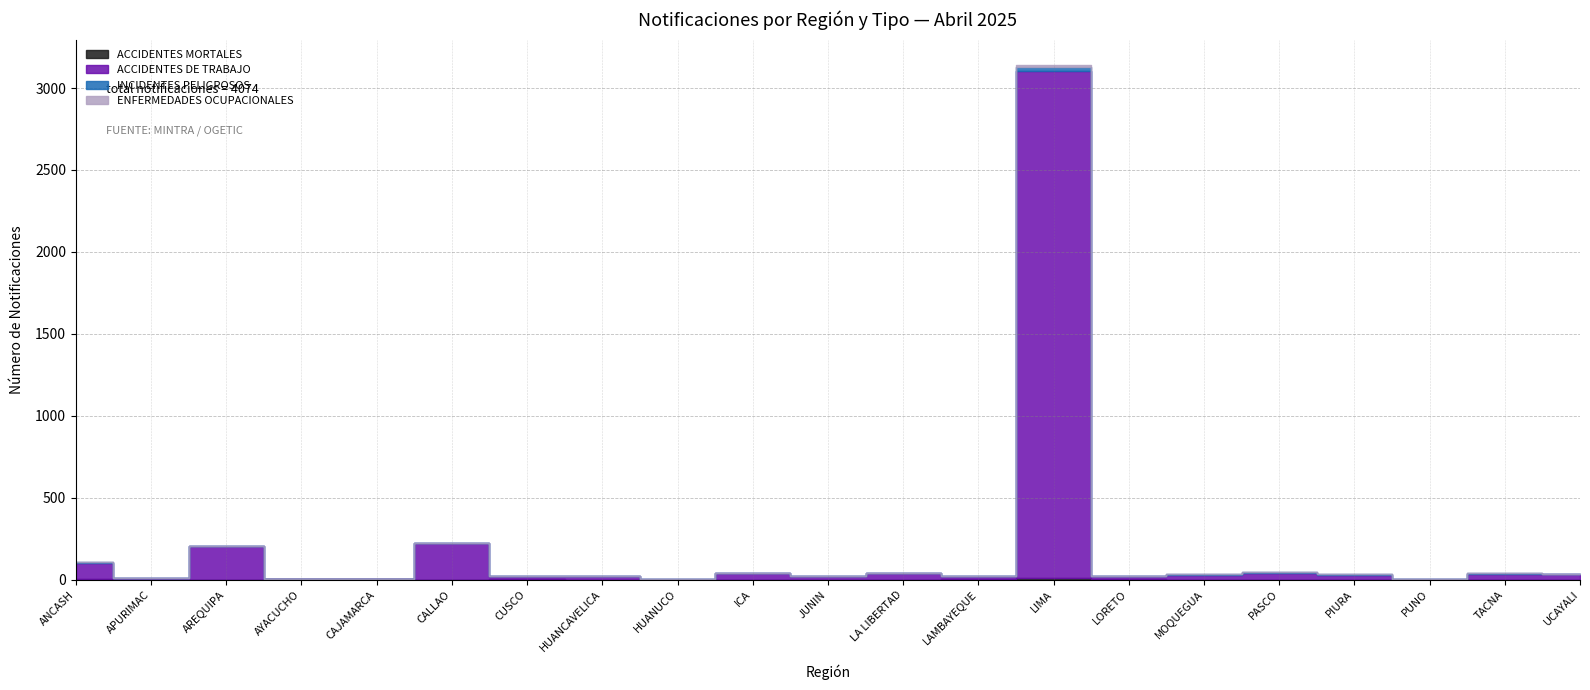

Which series has the largest total across all categories?

ACCIDENTES DE TRABAJO